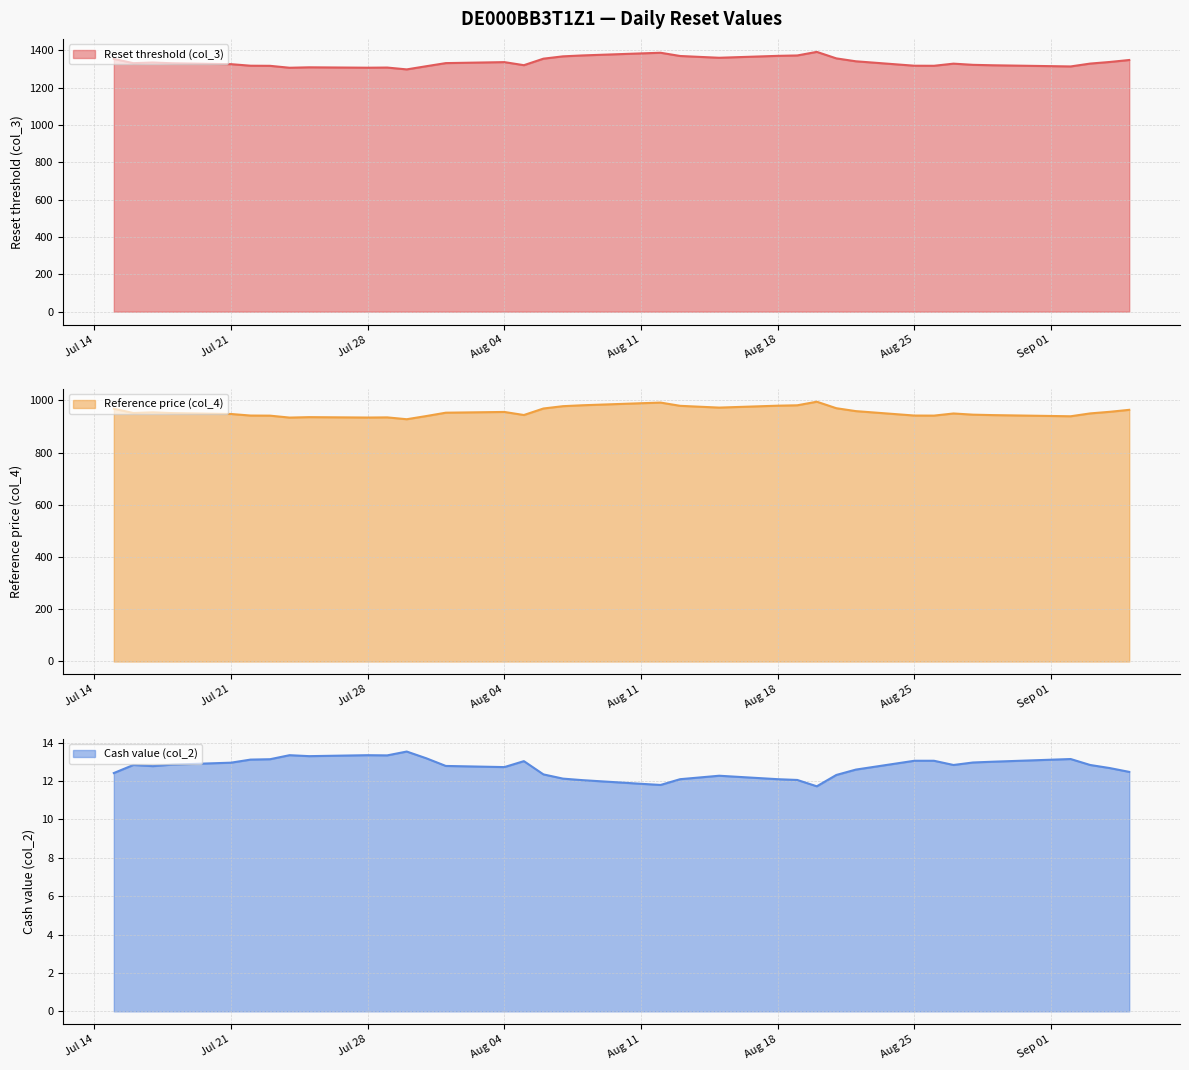

What position from the right is 2025-08-20?

12